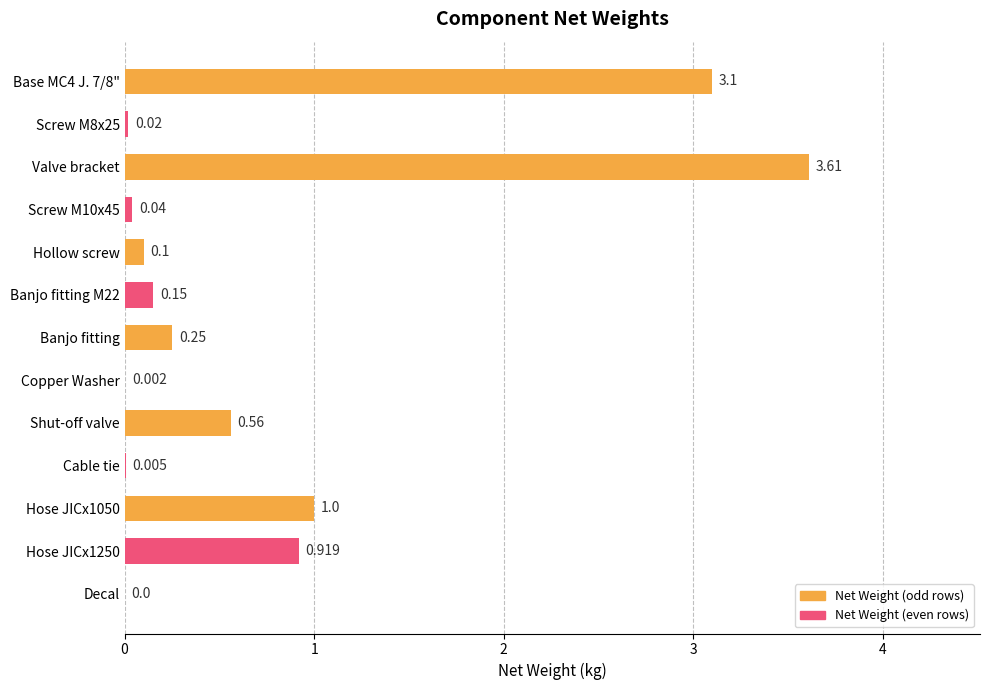

At which category does the chart reach its peak across all series?

Valve bracket